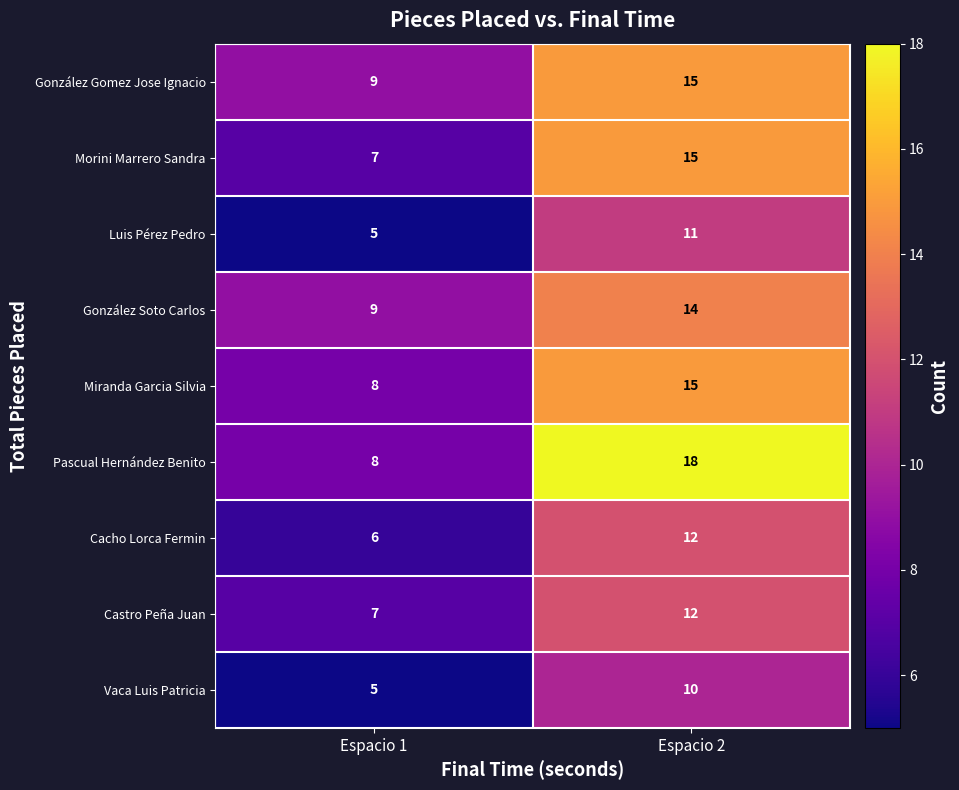

Which category has the lowest value in the Vaca Luis Patricia series?

Espacio 1